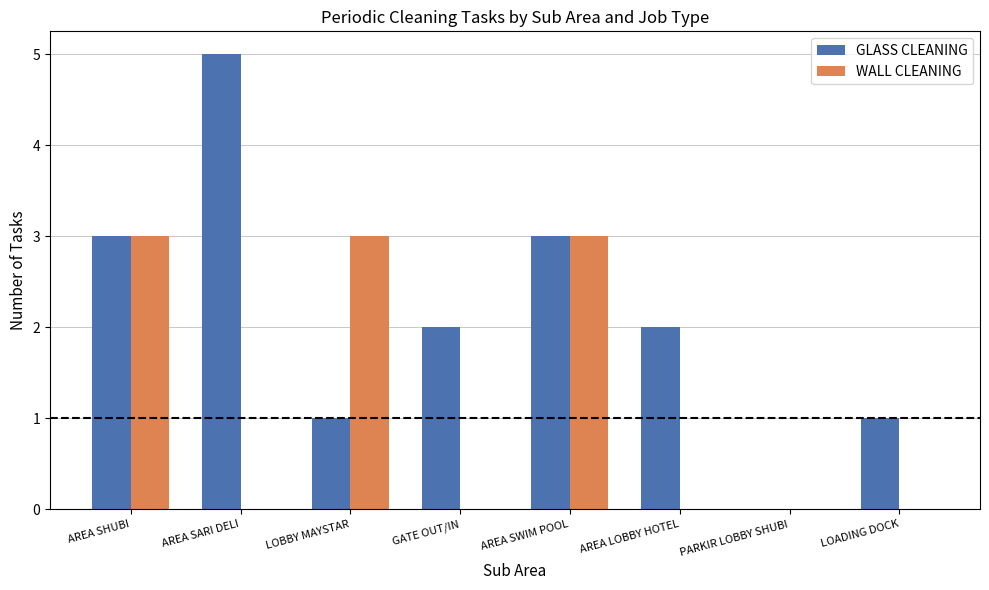

The value of WALL CLEANING at AREA SARI DELI is 0. True or false?

True